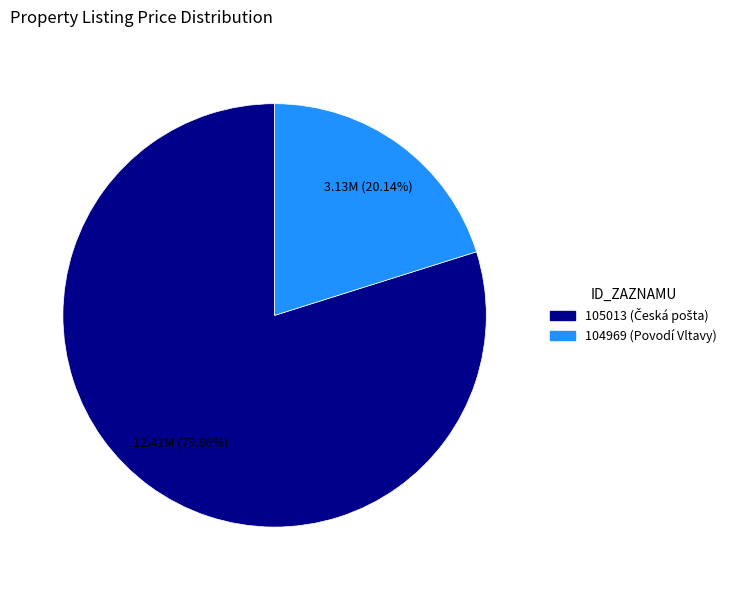

Count the number of slices in the pie.

2